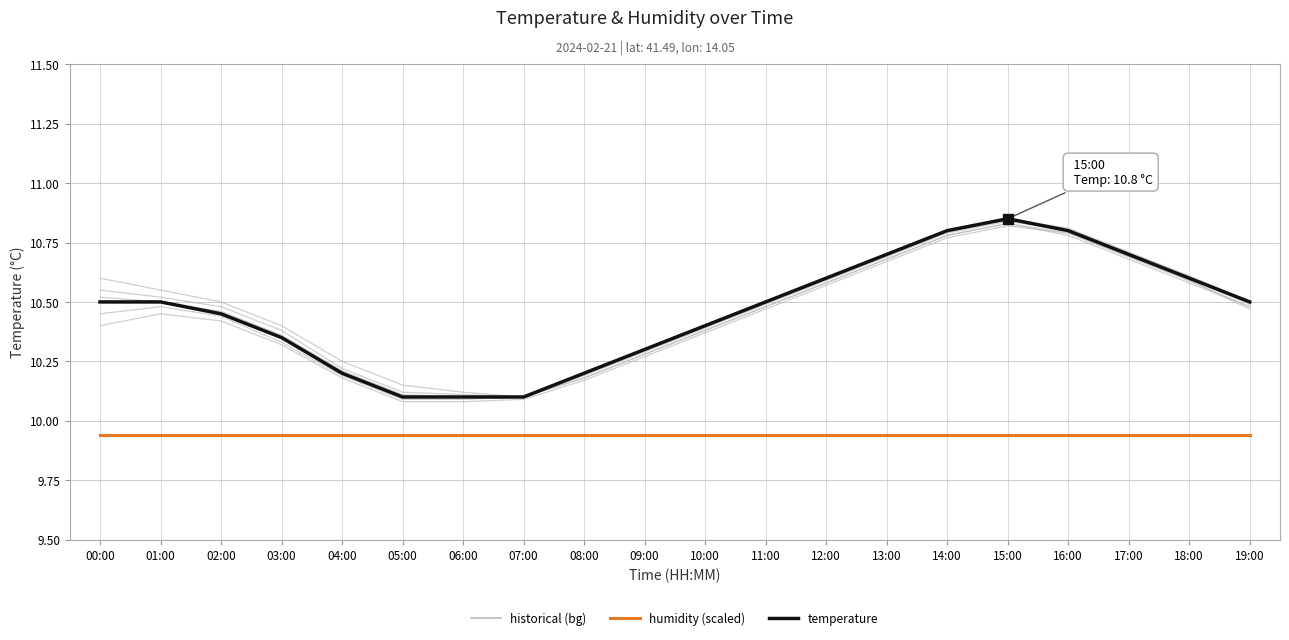

Does the chart display data point markers on the line(s)?

No